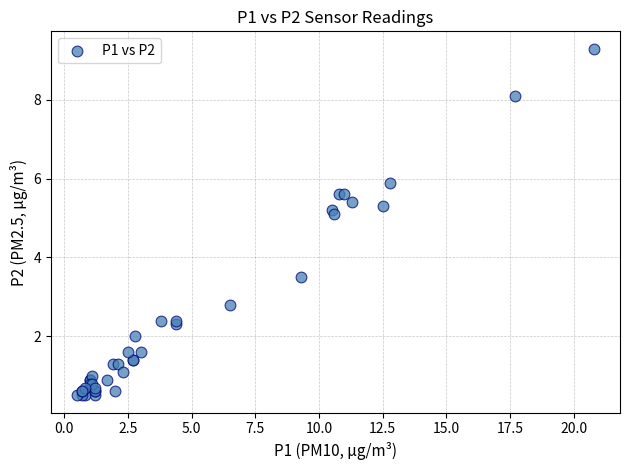

What Y value in the scatter plot is closest to 4?

3.5